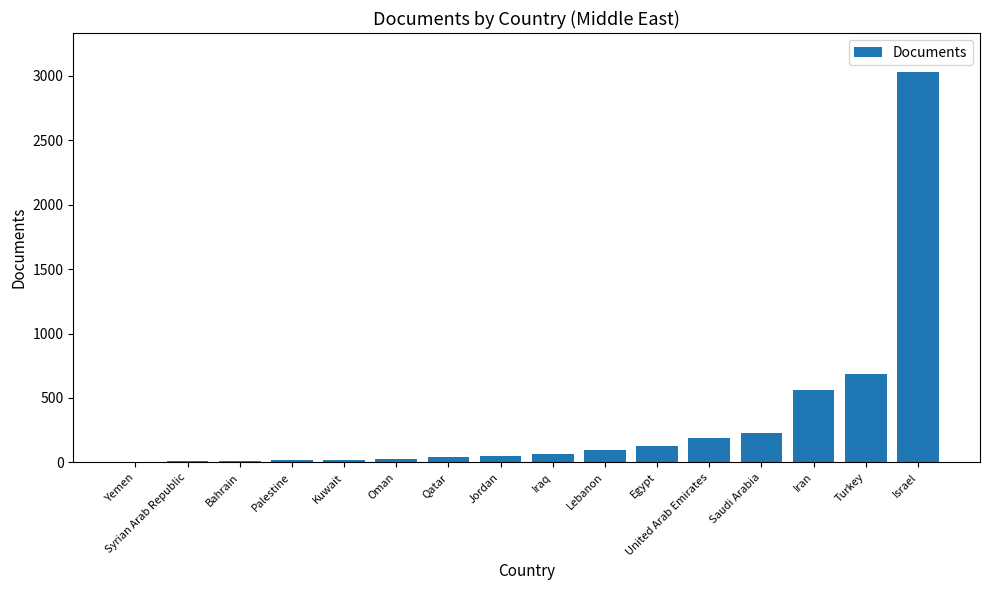

What is the greatest value displayed?

3029